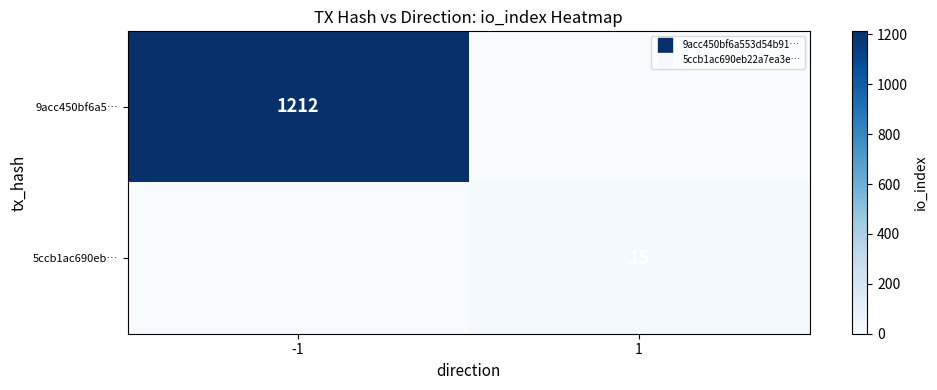

At which label is 5ccb1ac690eb… closest to 7?

-1